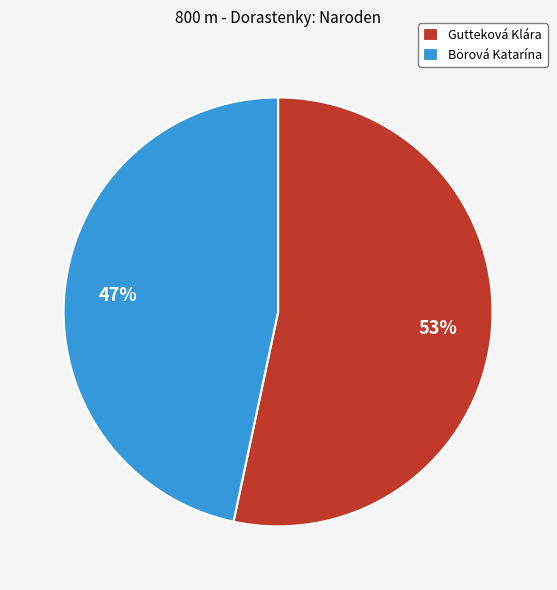

How many segments does this pie chart have?

2